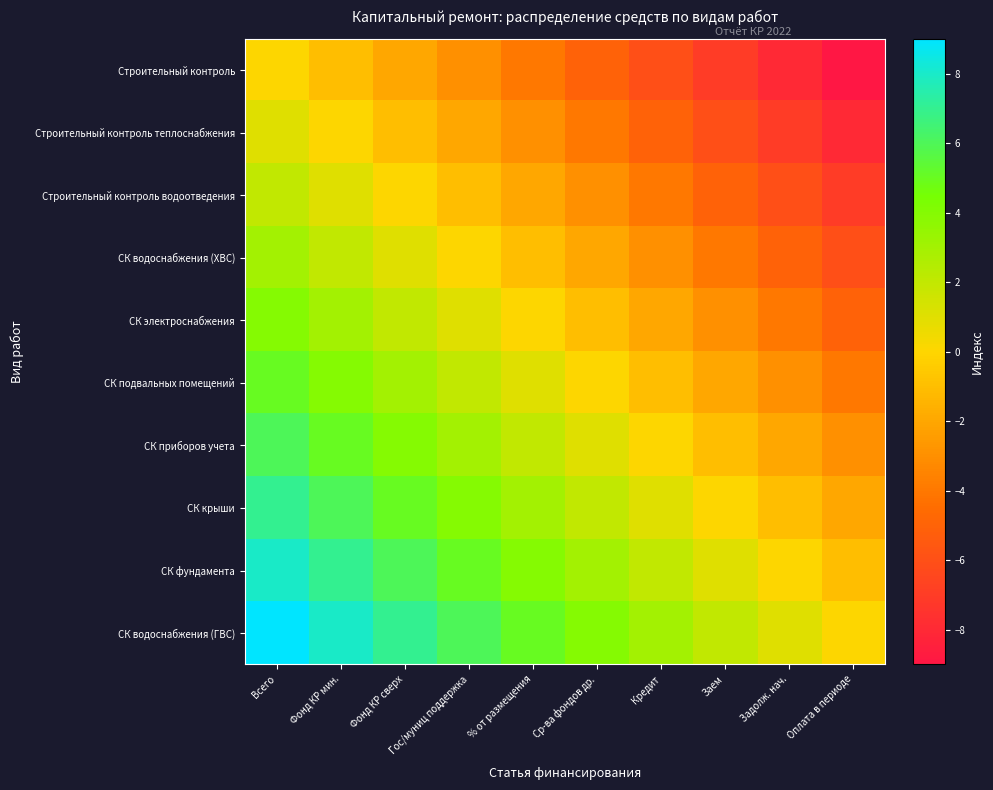

Which category has the lowest value across all series?

Оплата в периоде